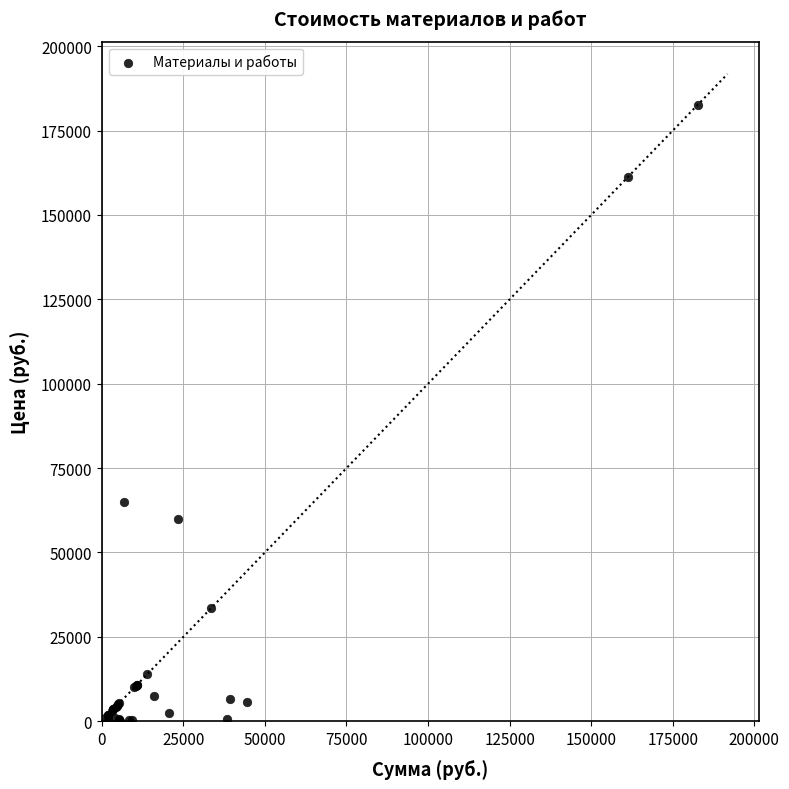

What Y value in the scatter plot is closest to 91365?

65000